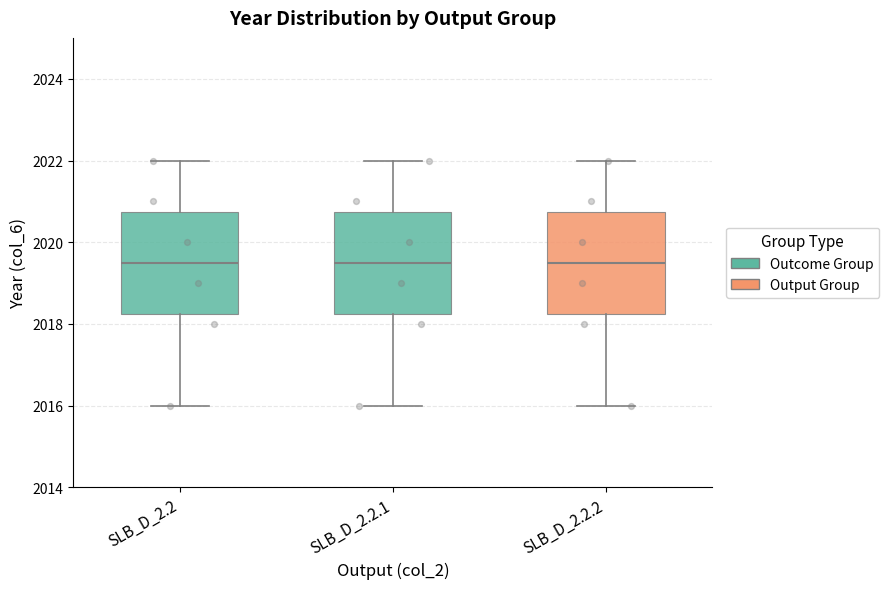

Reading left to right, read every box against the y-axis: the position of its median line, the range the box covers, and the ends of its whiskers. The values are not printed on the chart, so give them approximately, as read against the axis.

SLB_D_2.2: median 2019.6, box 2018.2 to 2020.8, whiskers 2016.0 to 2022.0
SLB_D_2.2.1: median 2019.6, box 2018.2 to 2020.8, whiskers 2016.0 to 2022.0
SLB_D_2.2.2: median 2019.6, box 2018.2 to 2020.8, whiskers 2016.0 to 2022.0